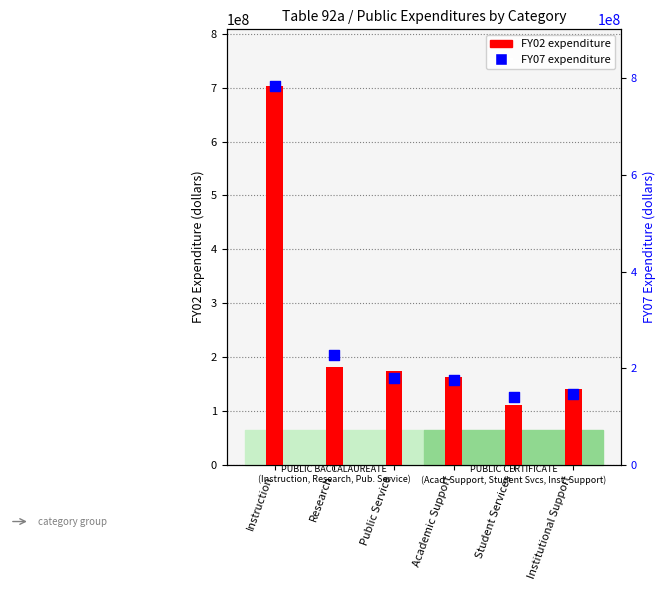

Which series has the largest total across all categories?

FY07